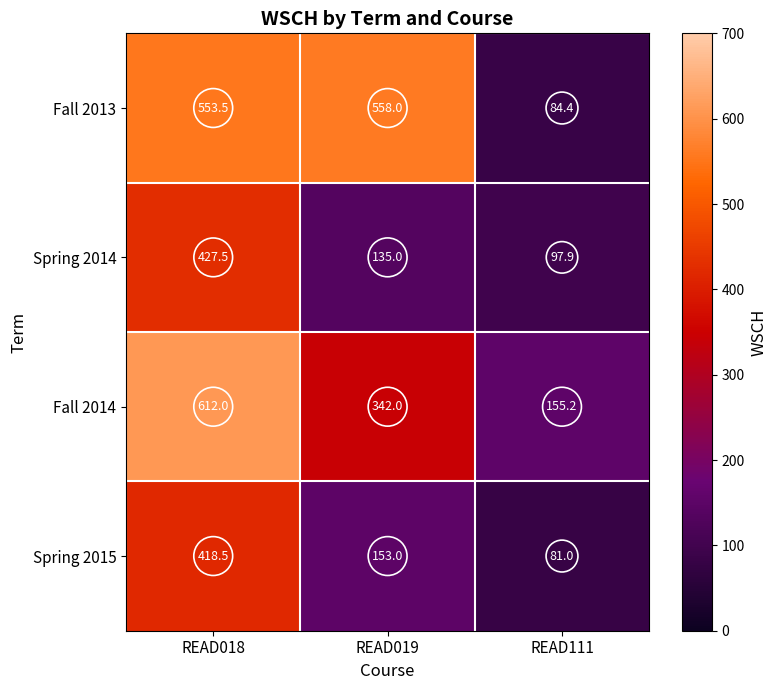

At which category is the sum across all series the highest?

READ018